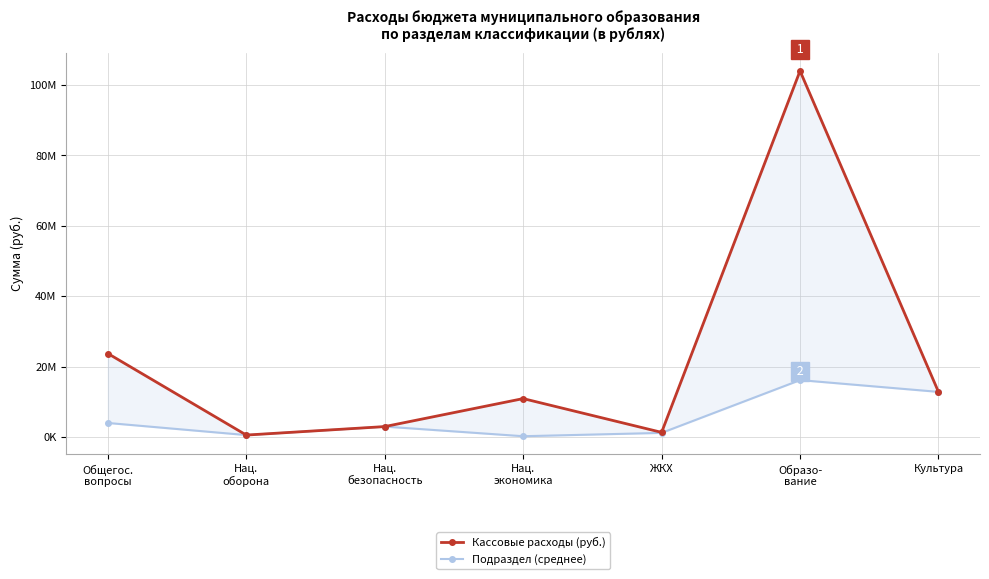

What is the maximum value shown in the chart?

104016108.5